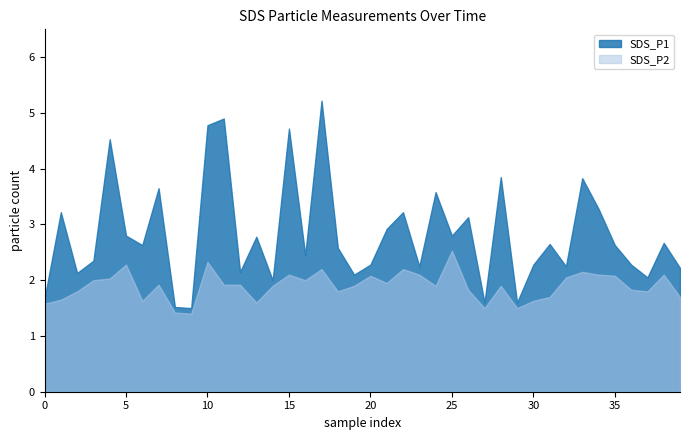

Rank the categories by SDS_P2 value from lowest to highest.

9, 8, 27, 29, 0, 13, 6, 30, 1, 31, 39, 2, 18, 37, 26, 36, 14, 19, 24, 28, 7, 11, 12, 21, 3, 16, 4, 32, 20, 35, 15, 23, 34, 38, 33, 17, 22, 5, 10, 25